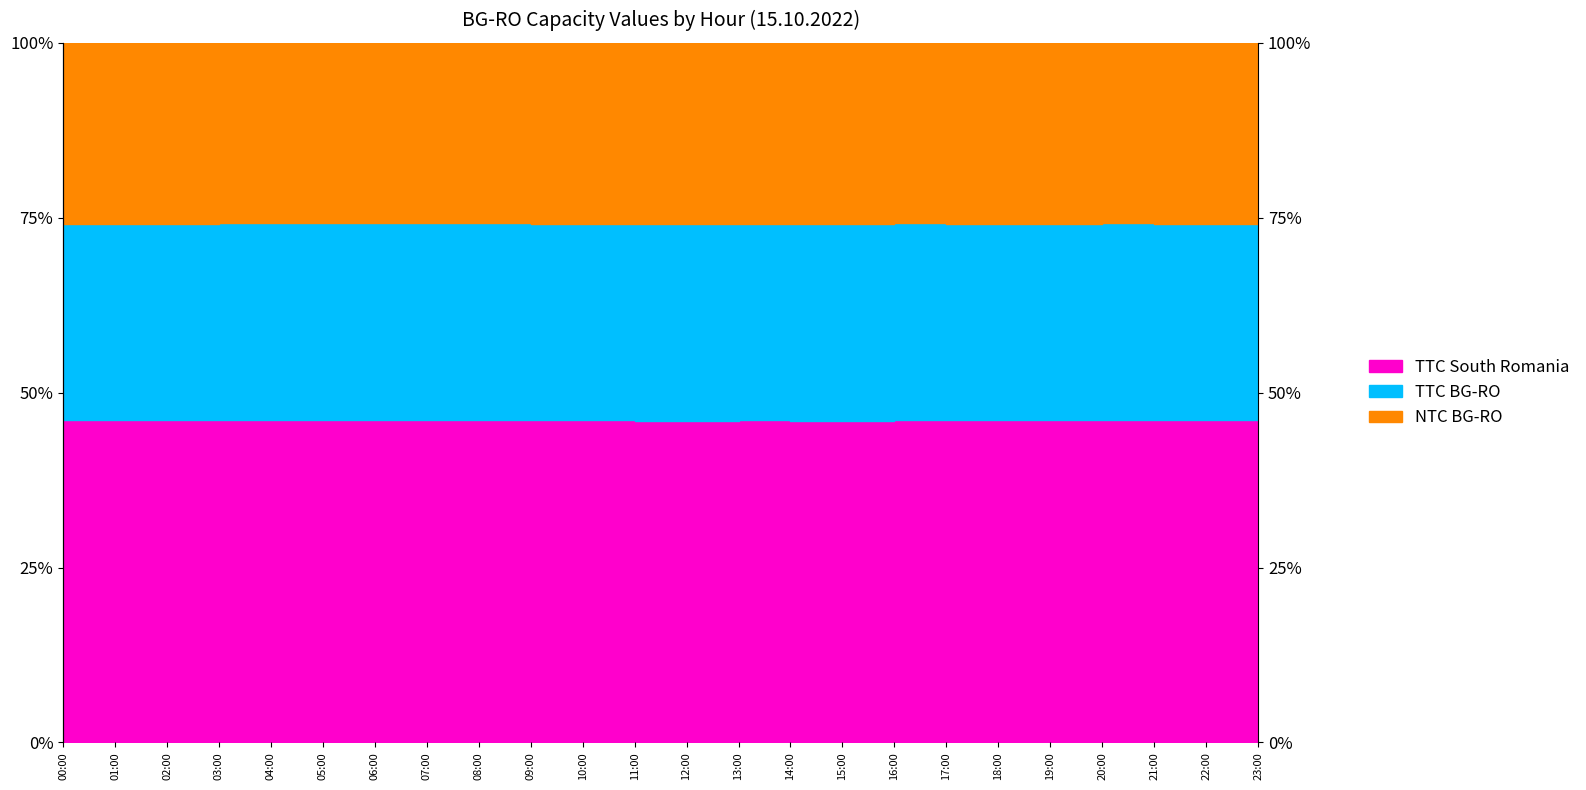

True or false: TTC BG-RO and TTC South Romania intersect in this chart.

False